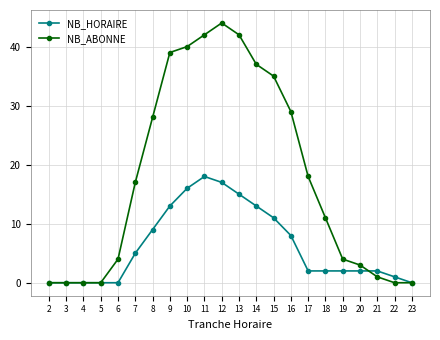

What are all the series names shown in the legend?

NB_HORAIRE, NB_ABONNE